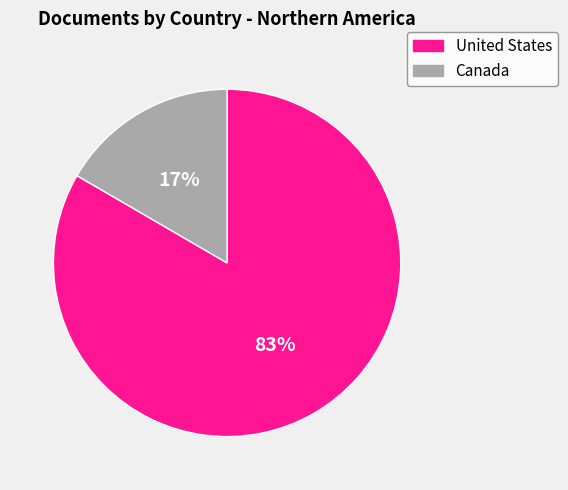

Is the sum of United States and Canada greater than half?

Yes